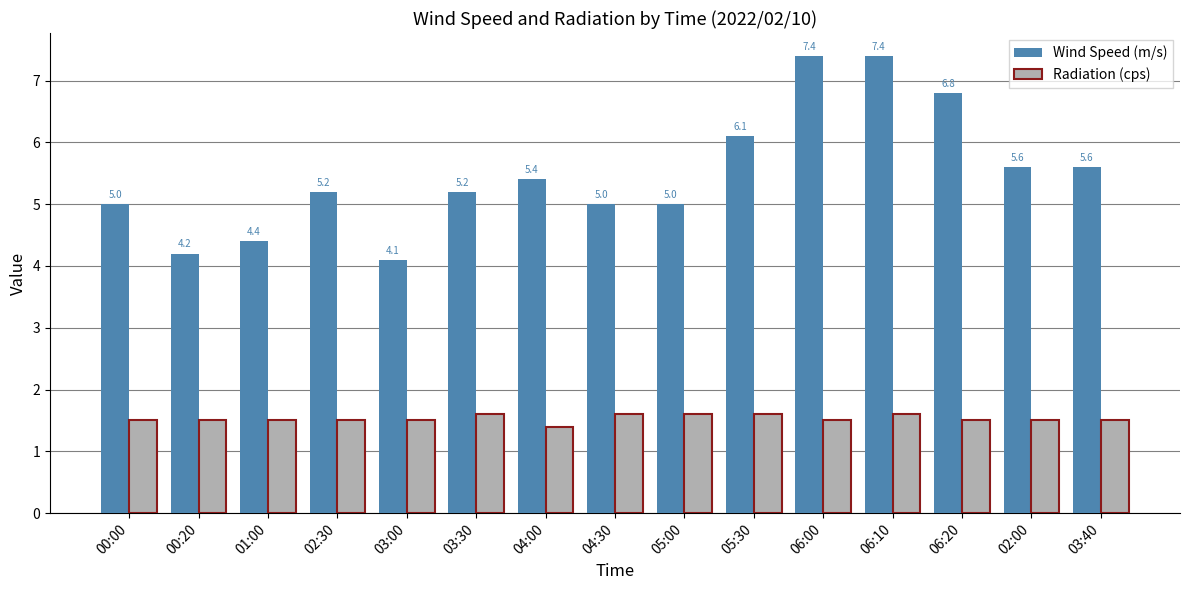

What is the sum of the Wind Speed (m/s) values at 03:00 and 06:00?

11.5